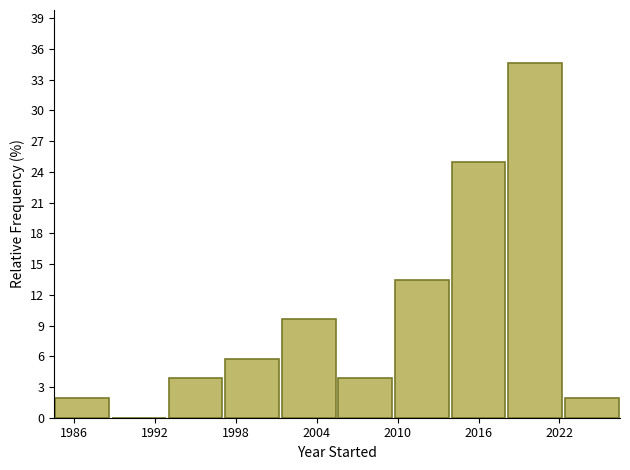

Reading left to right, list every bar in this chart as the range it spans on the x-axis followed by its height. Neither the bar edges nor the heights are printed on the chart, so give them approximately, as read against the axes.

1984.5 to 1988.7: 2.0
1988.7 to 1992.9: 0
1992.9 to 1997.1: 4.0
1997.1 to 2001.3: 6.0
2001.3 to 2005.5: 9.5
2005.5 to 2009.7: 4.0
2009.7 to 2013.9: 13.5
2013.9 to 2018.1: 25.0
2018.1 to 2022.3: 34.5
2022.3 to 2026.5: 2.0